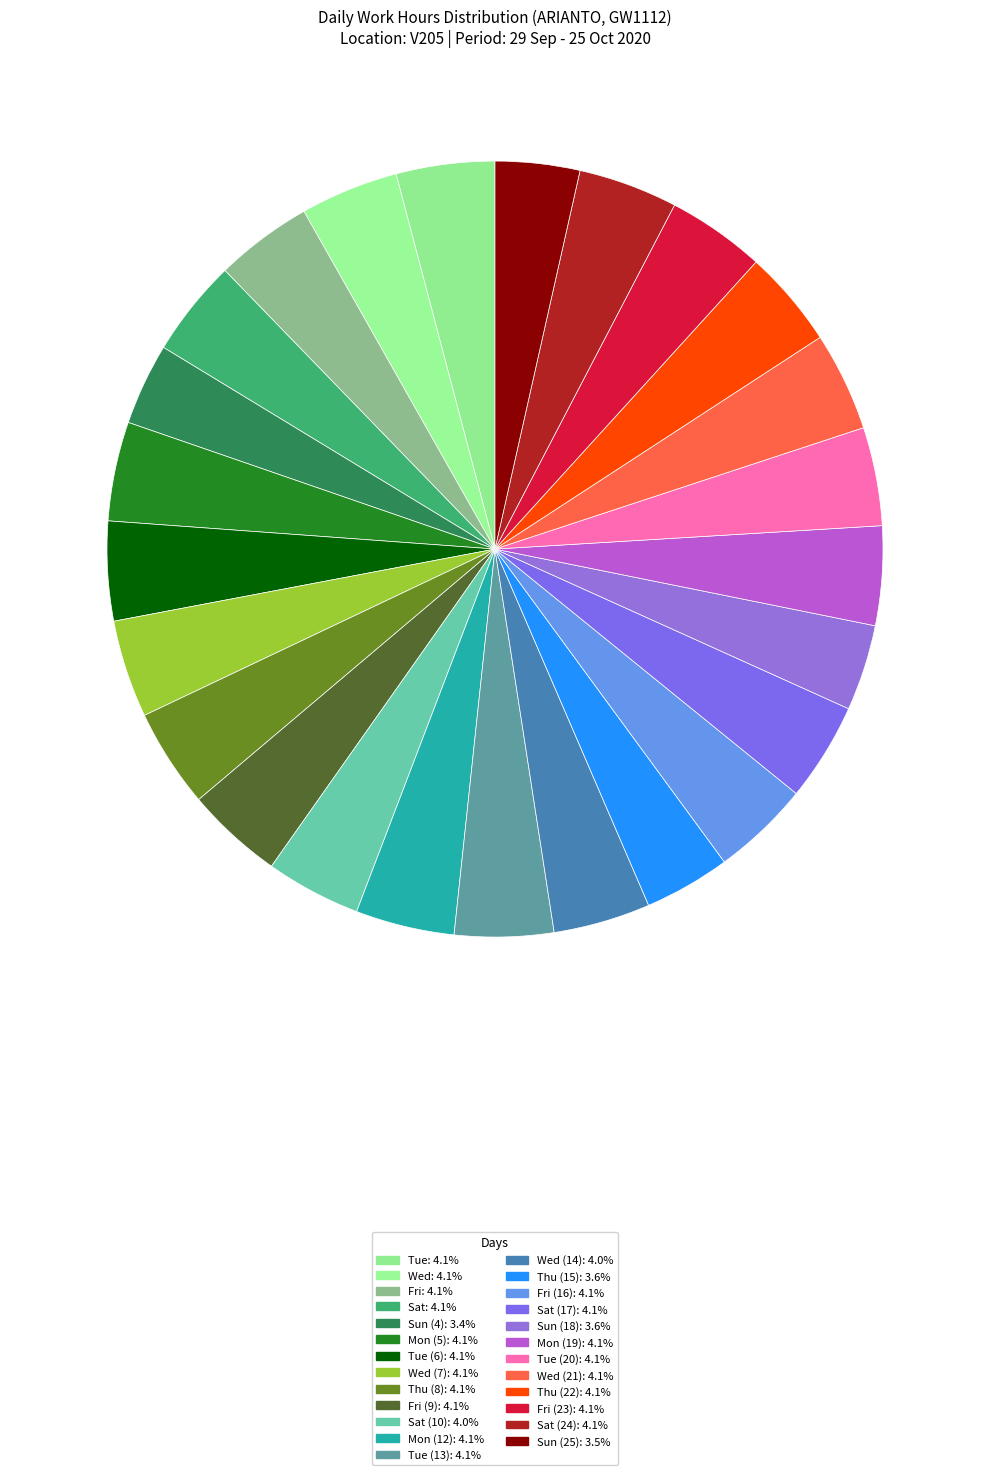

How many slices are in this pie chart?

25